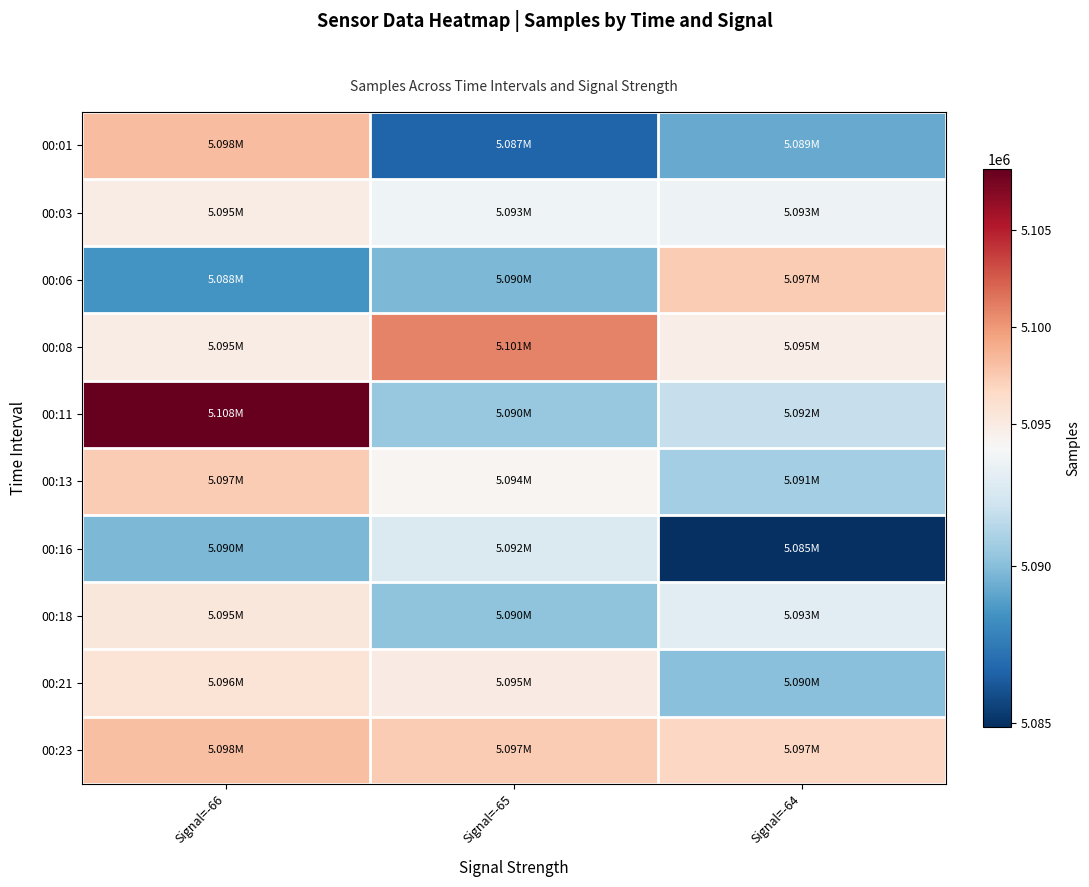

Which series changed the most between Signal=-66 and Signal=-64?

00:11